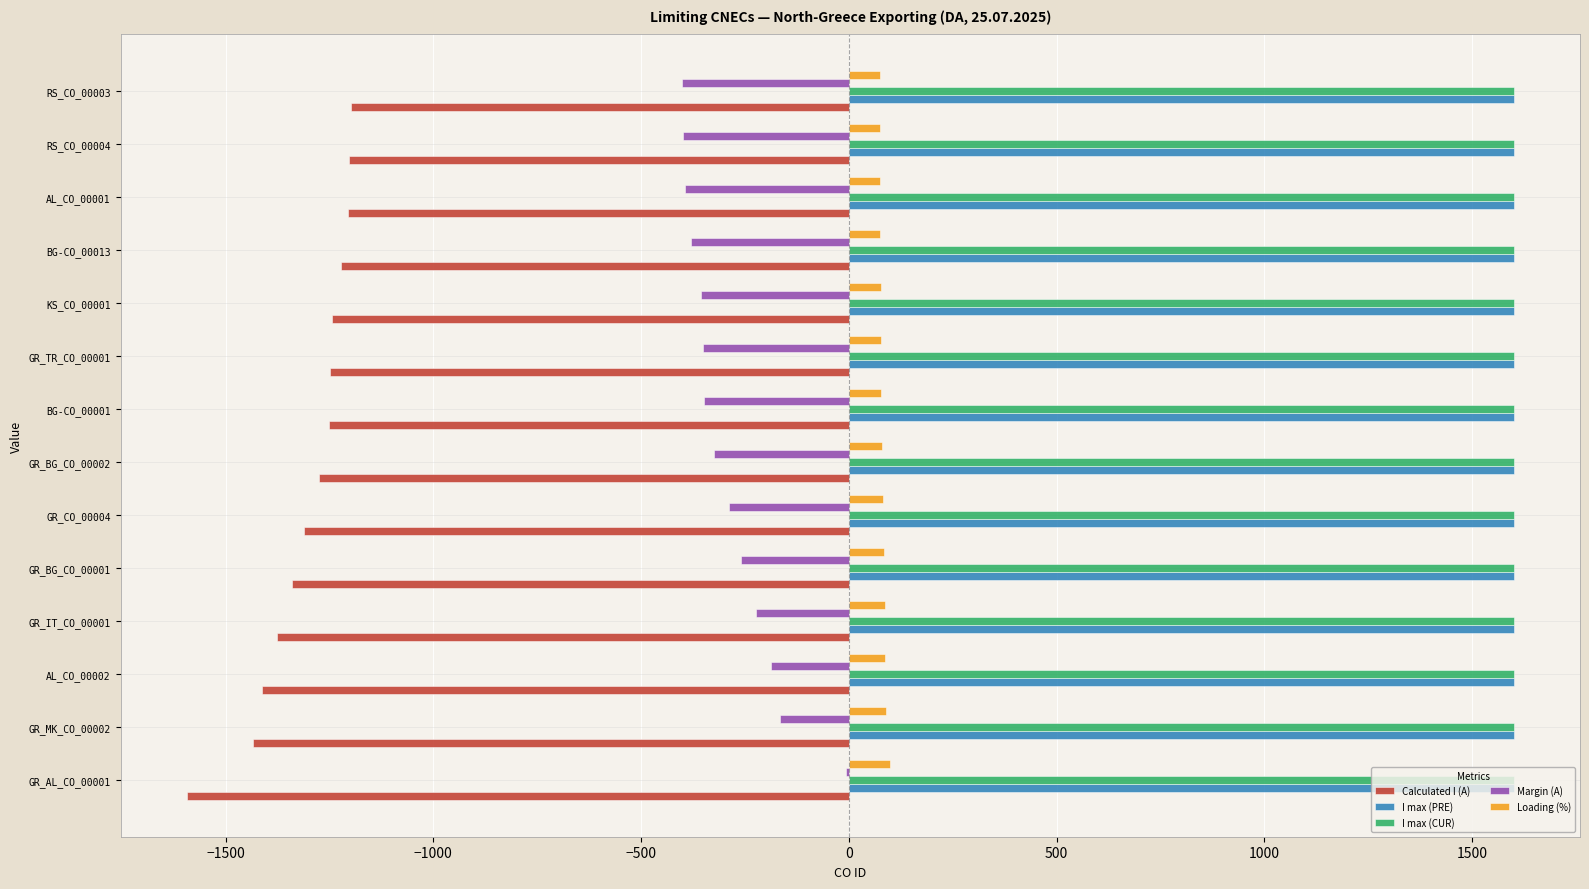

Which category has the highest value in the Margin (A) series?

GR_AL_CO_00001